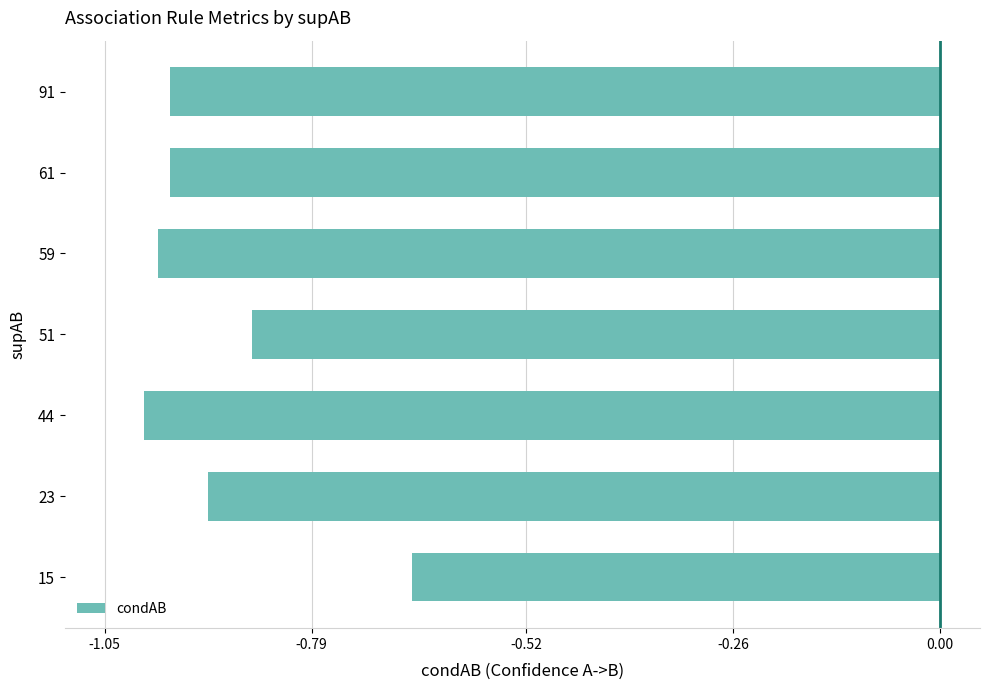

Where is the data nearest to the value 0?

15